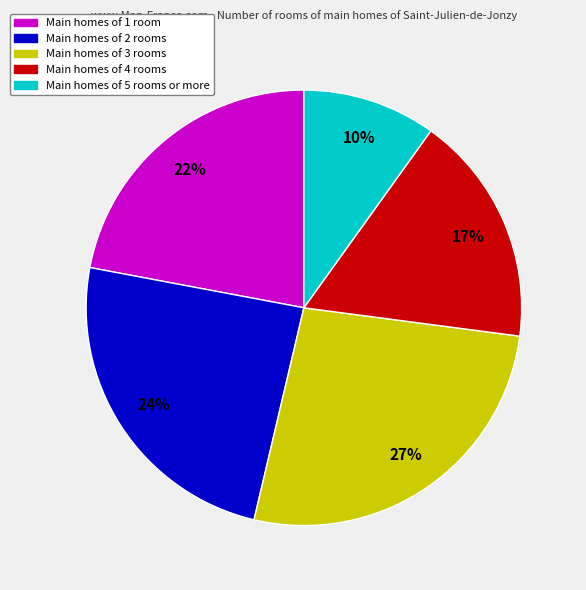

Does any single category account for the majority?

No